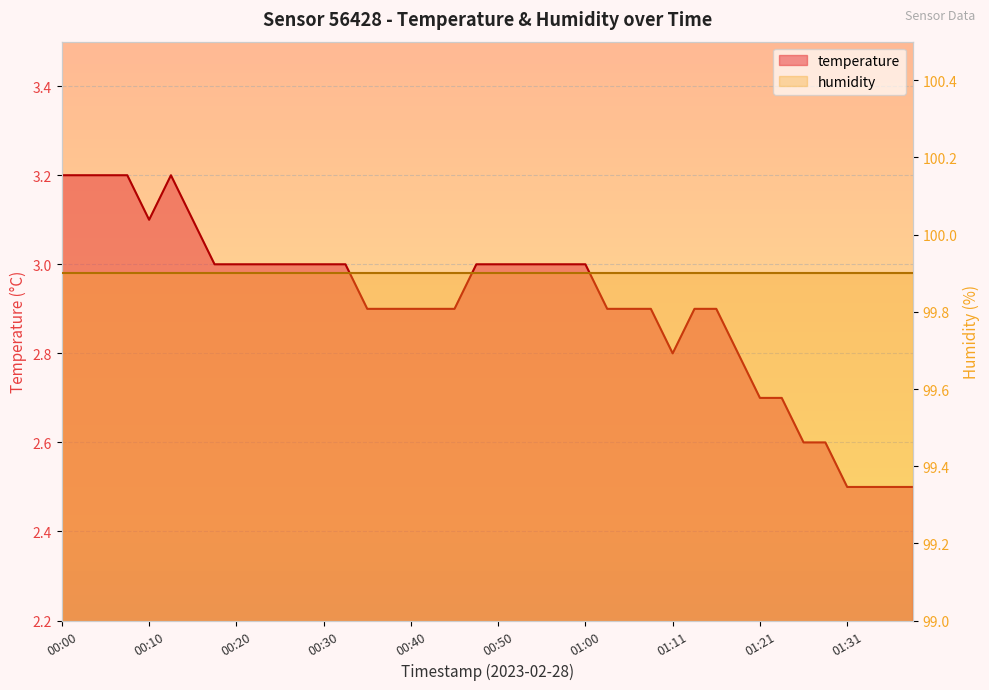

What is the value of the 1st point from the left?

3.2